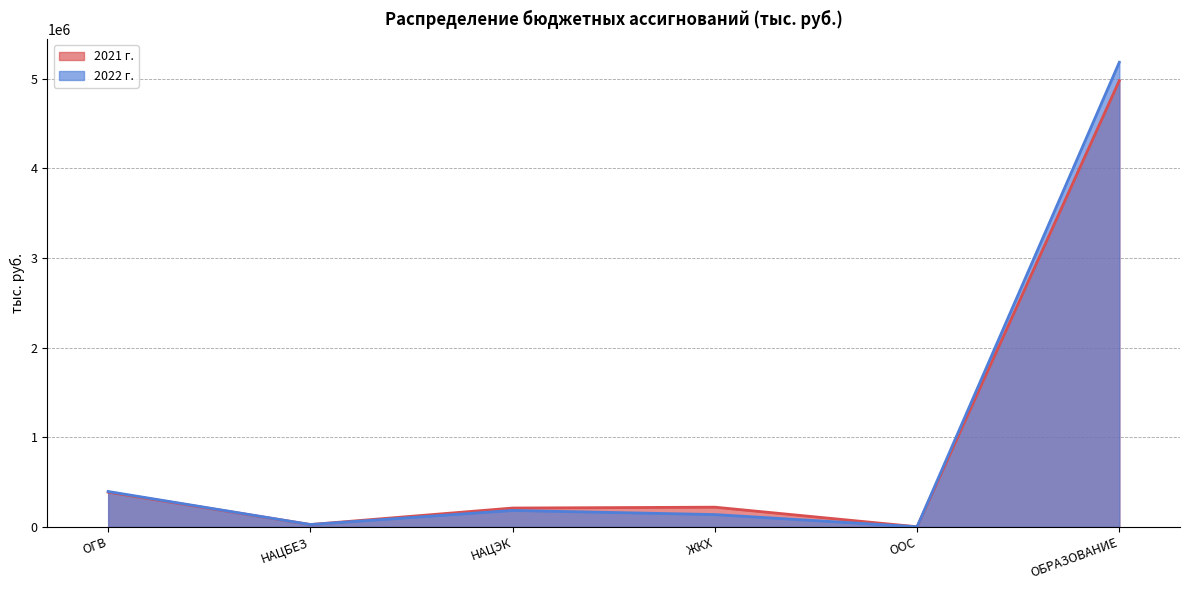

Is it true that 2022 г. equals 24914.0 at НАЦБЕЗ?

True